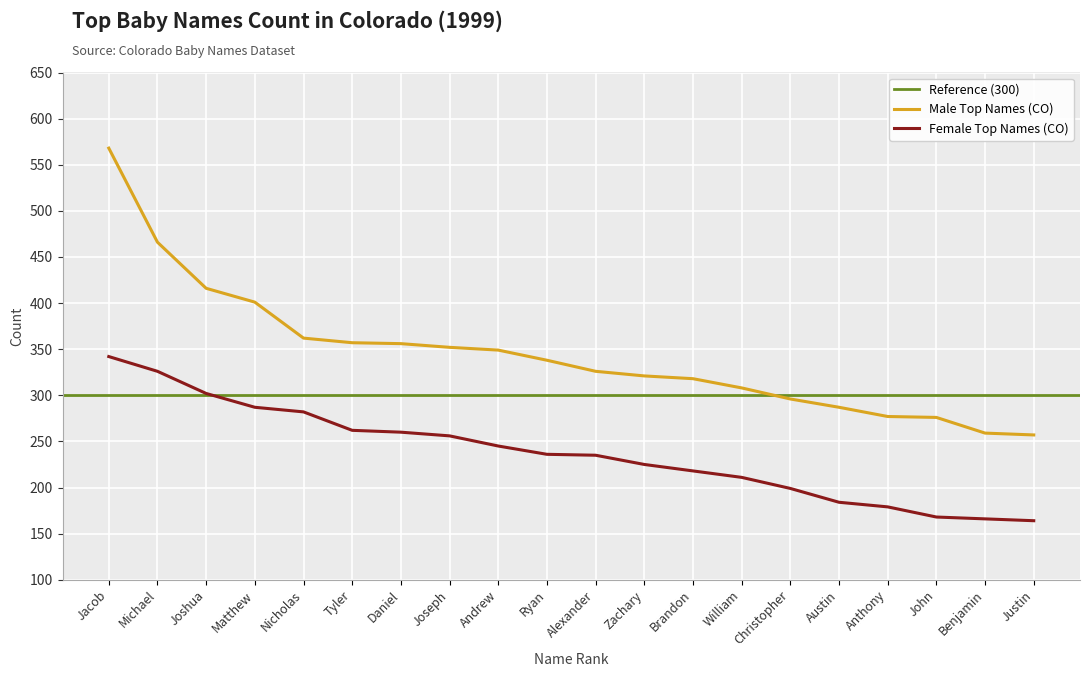

What is the label of the 3rd point from the left?

Joshua